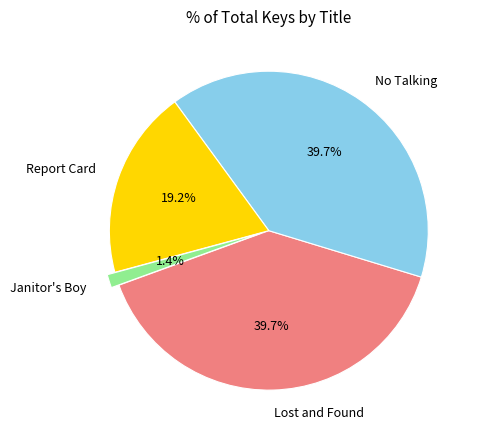

Do Janitor's Boy and Report Card together represent more than half of the pie?

No